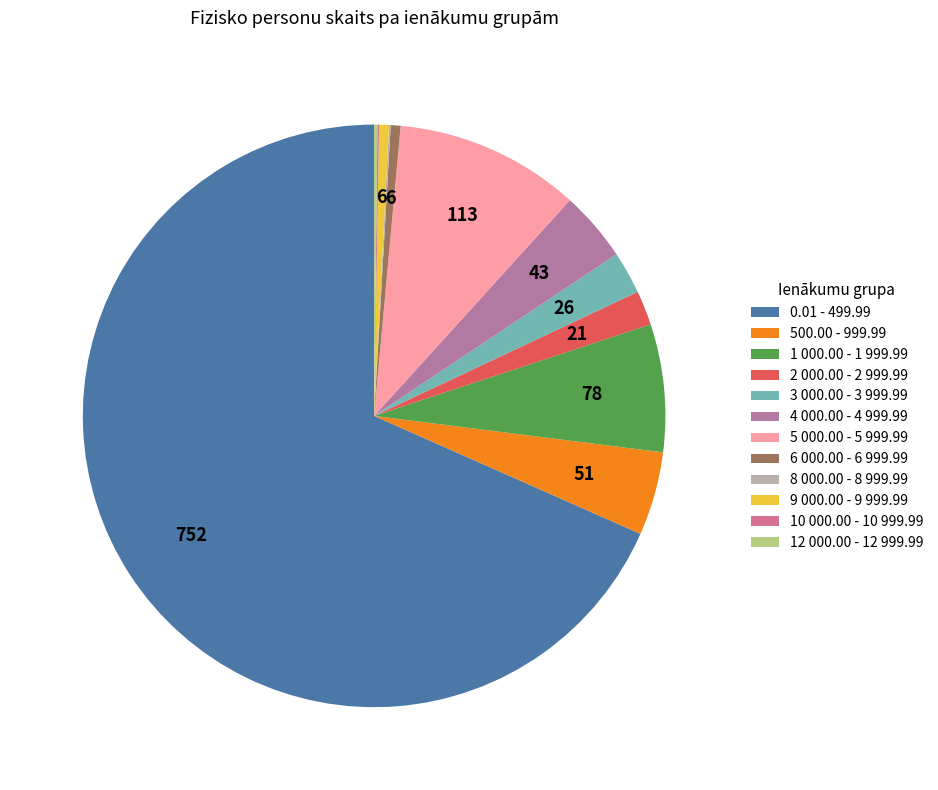

True or false: 3 000.00 - 3 999.99 accounts for 1% of the total.

False